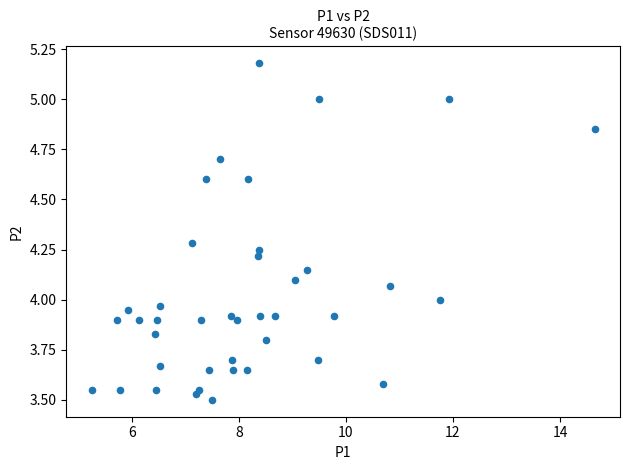

What is the range of X values (max minus min)?

9.4